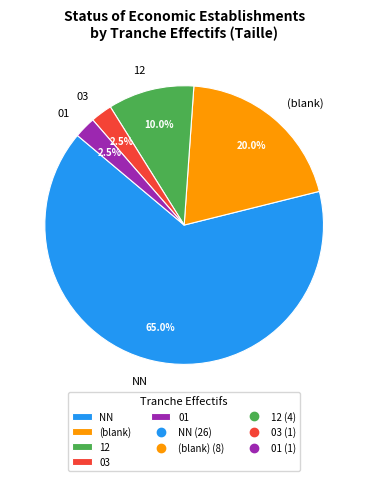

Count the number of slices in the pie.

5